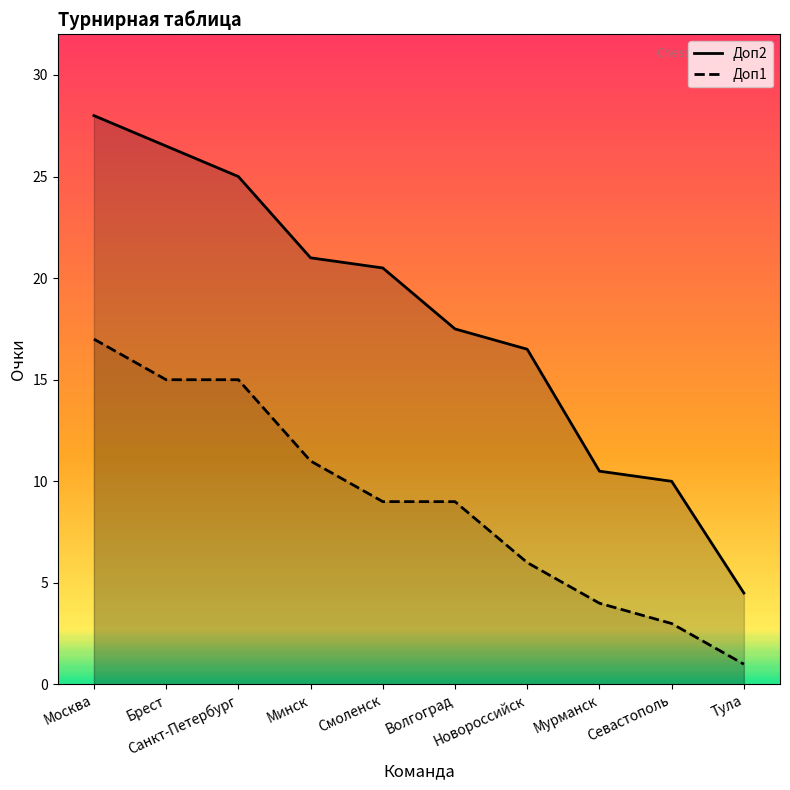

Which series changed the most between Брест and Волгоград?

Доп2